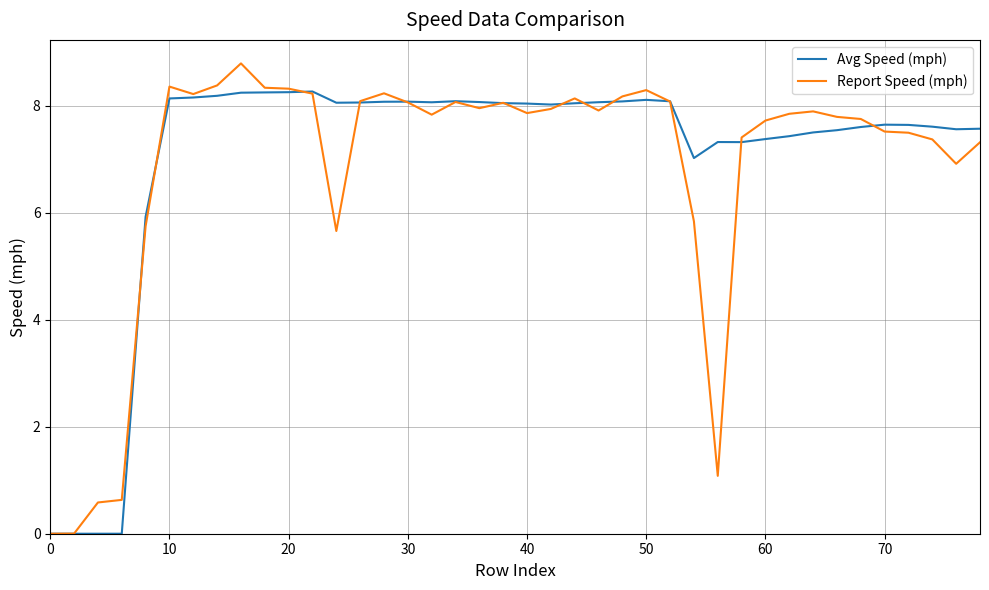

List the series in order of their peak value, highest first.

Report Speed (mph), Avg Speed (mph)